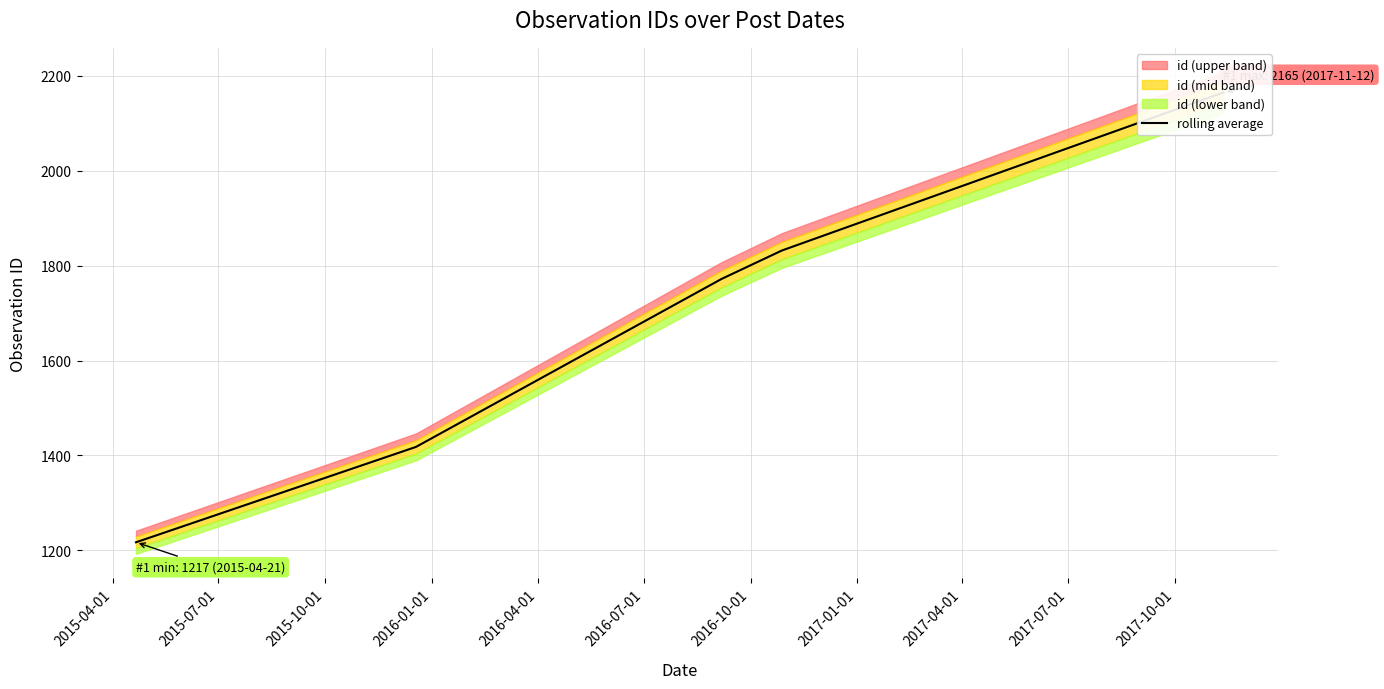

Between 2016-04-01 and 2015-07-01, which is larger?

2016-04-01